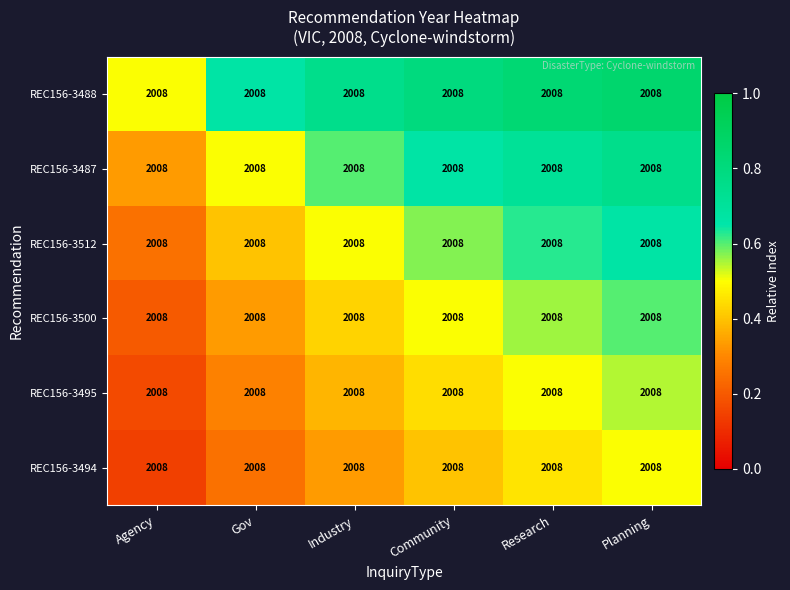

Is the value of REC156-3487 at Research greater than the value of REC156-3500 at Gov?

Yes